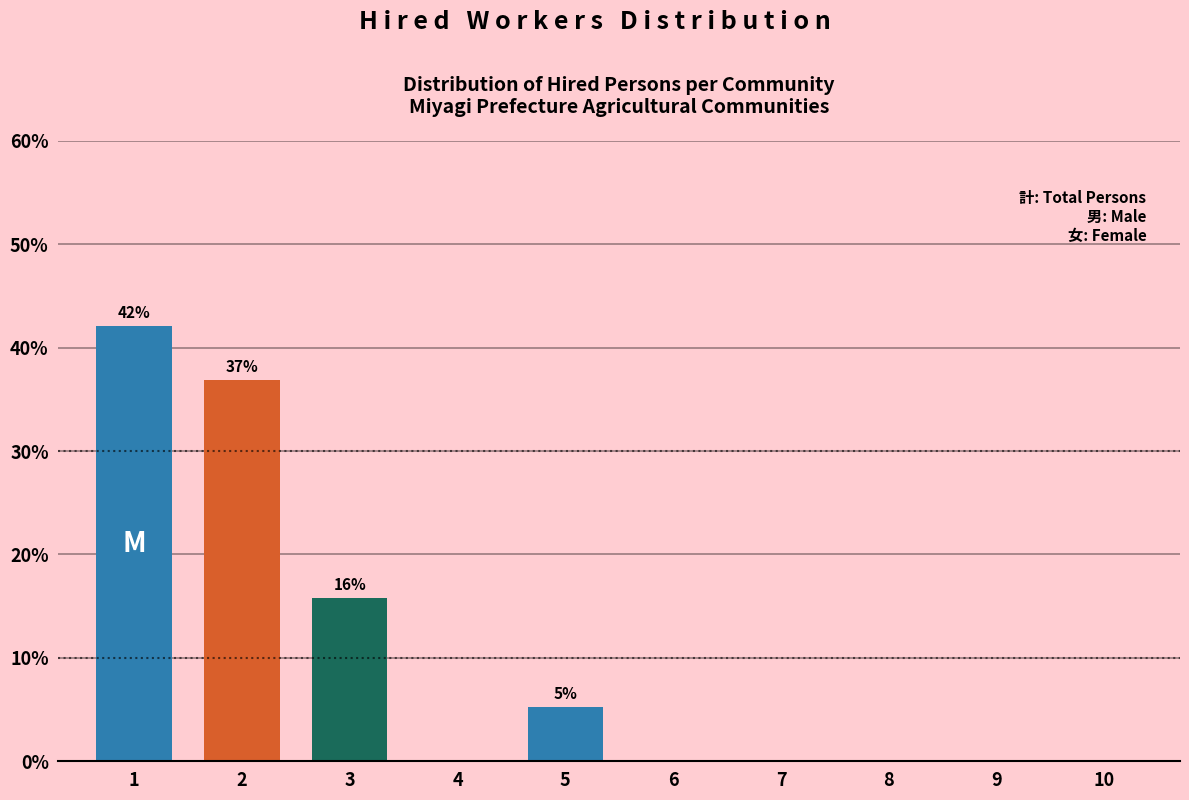

Reading left to right, extract all data points from this chart.

1=42.1	2=36.8	3=15.8	4=0.0	5=5.3	6=0.0	7=0.0	8=0.0	9=0.0	10=0.0